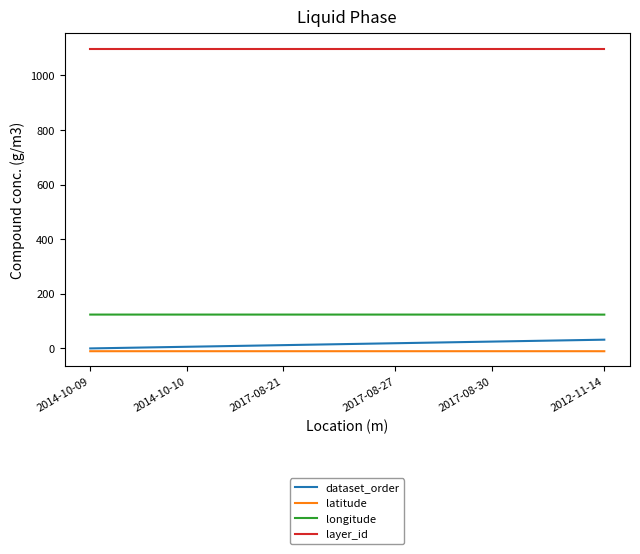

What is the maximum value for longitude?

124.0